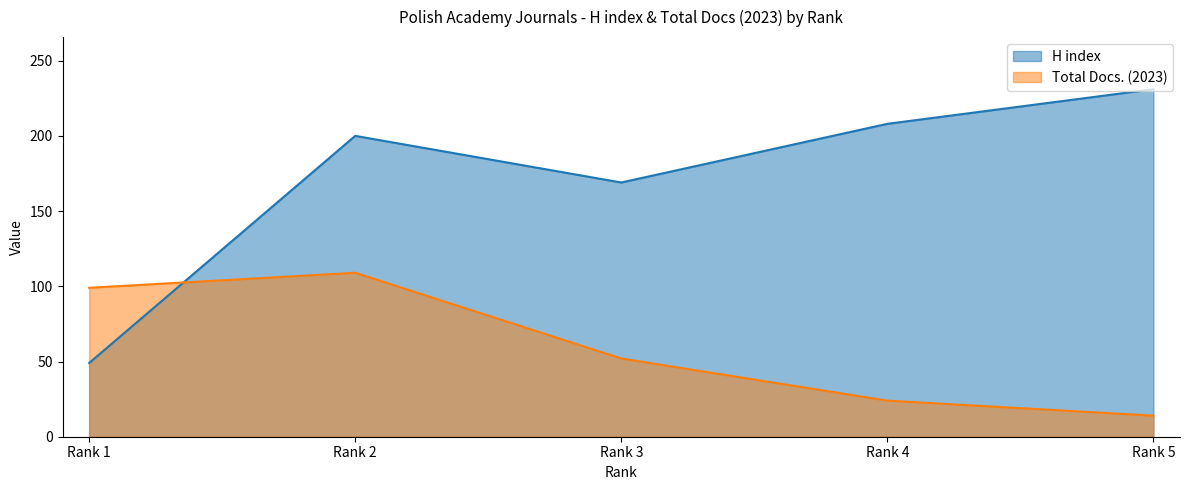

Is the value of Total Docs. (2023) at Rank 3 greater than the value of H index at Rank 4?

No